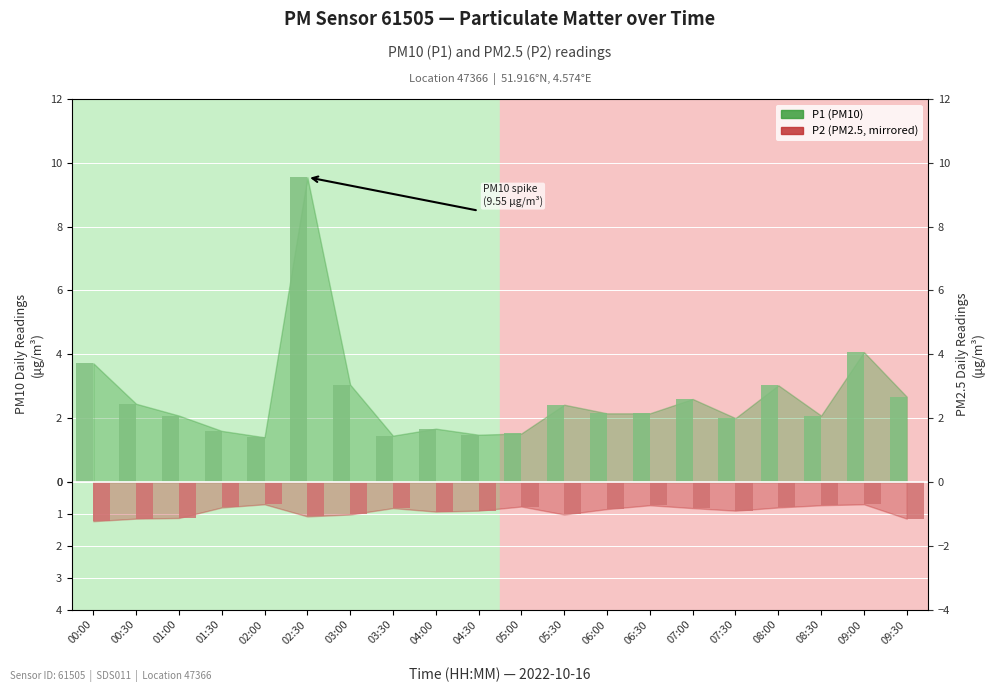

Which series has the largest total across all categories?

P1 (PM10)